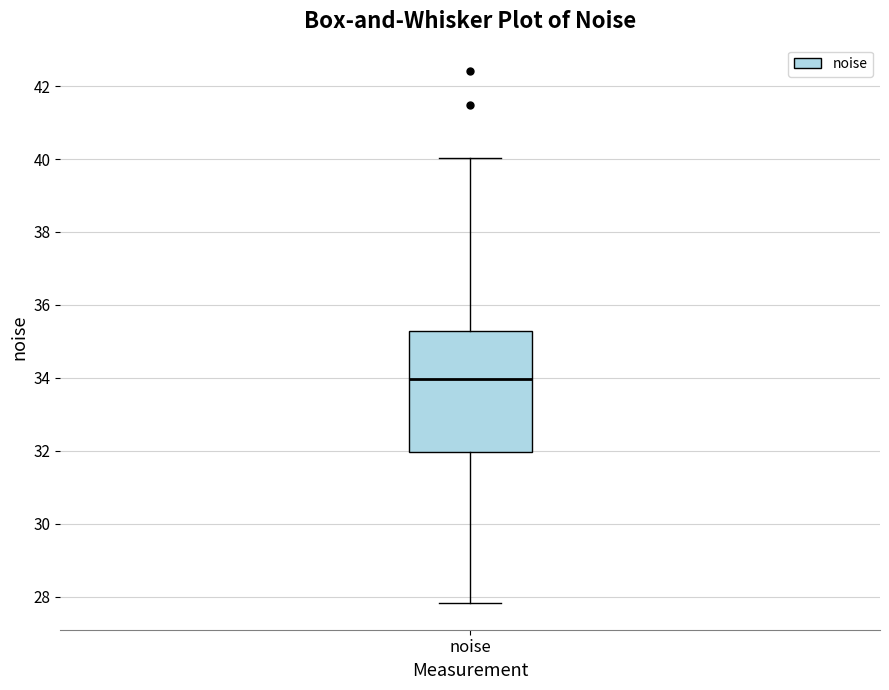

Transcribe this box plot: give where the median line is, the range the box spans, and where the two whiskers end, as read against the y-axis. The values are not printed on the chart, so give them approximately, as read against the axis.

median 34.0, box 32.0 to 35.2, whiskers 27.8 to 40.0